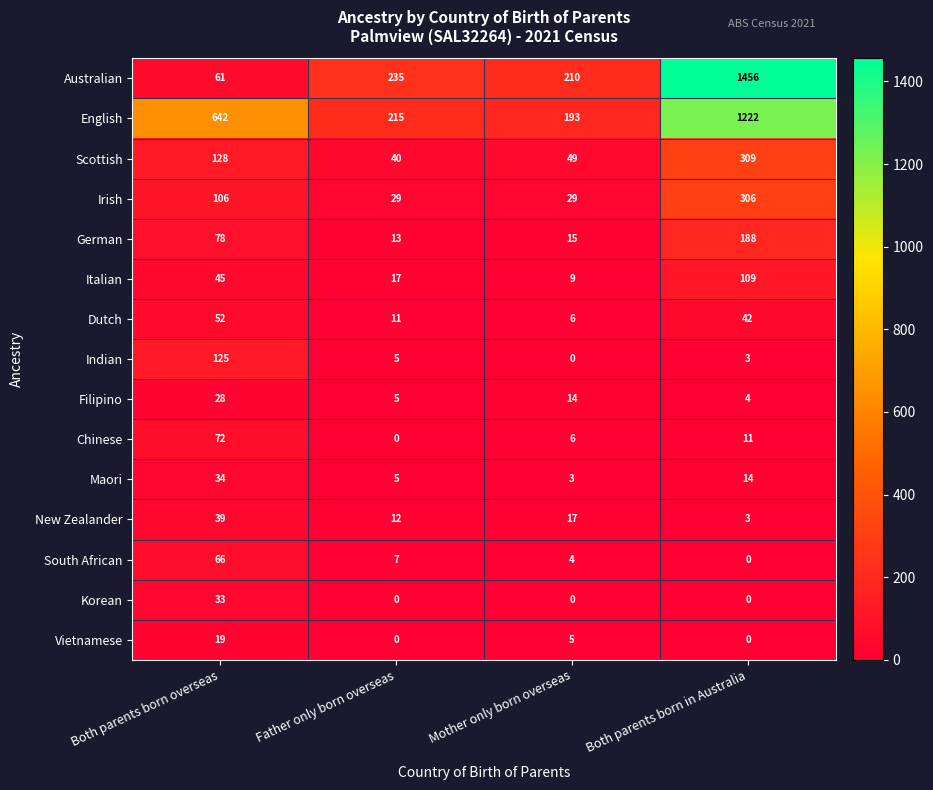

What is the approximate value of English at Both parents born in Australia, to the nearest 10?

1220